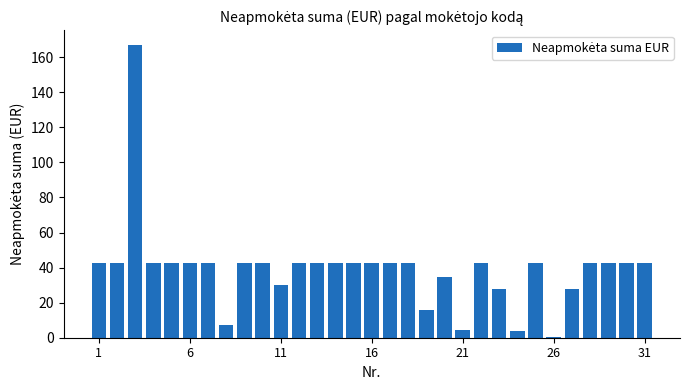

What is the maximum value shown in the chart?

167.0